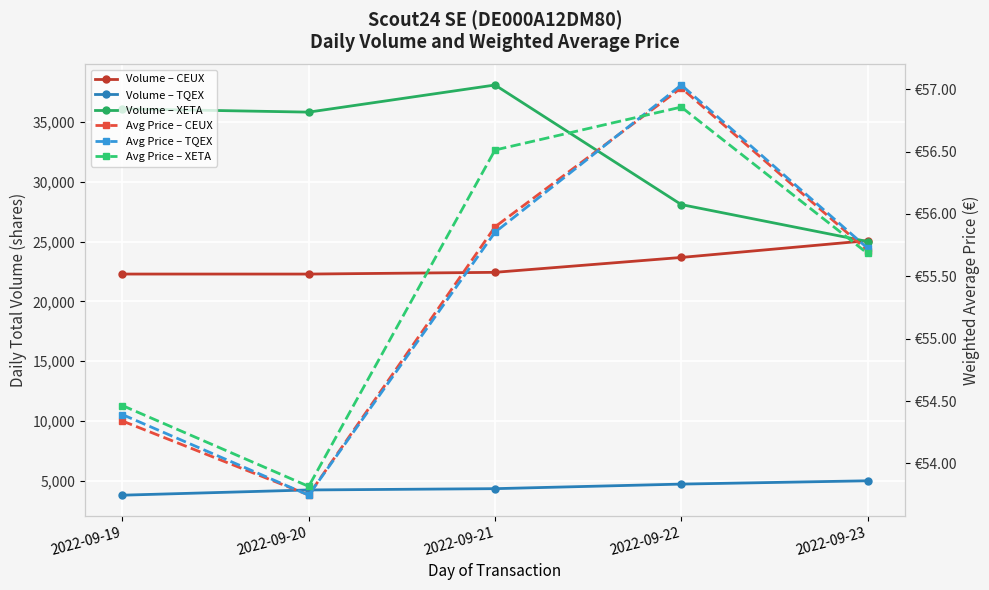

Is it true that Avg Price – XETA equals 93.8 at 2022-09-22?

False